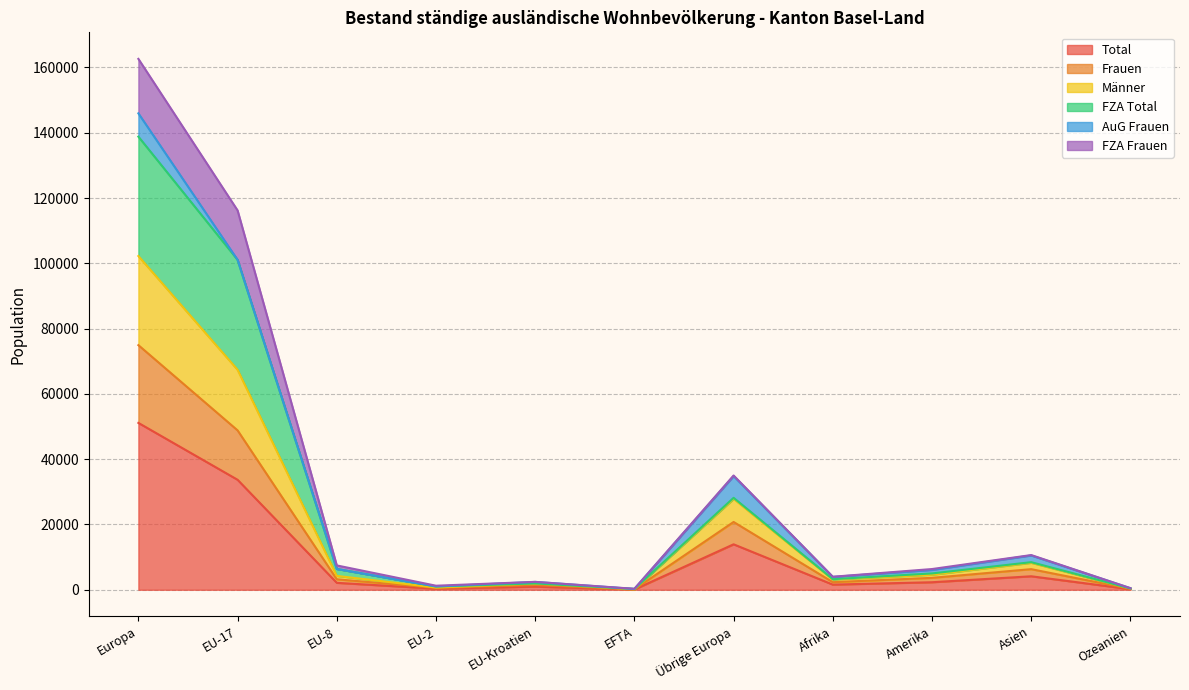

What position from the right is Übrige Europa?

5